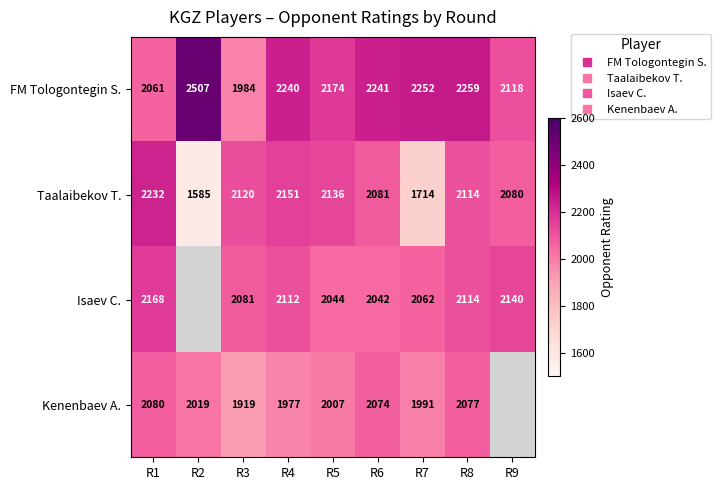

At which label does FM Tologontegin S. first exceed 2240?

R2